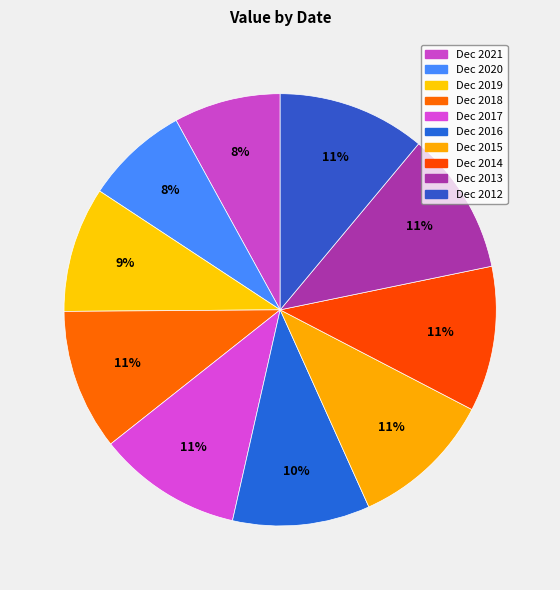

How many slices are in this pie chart?

10